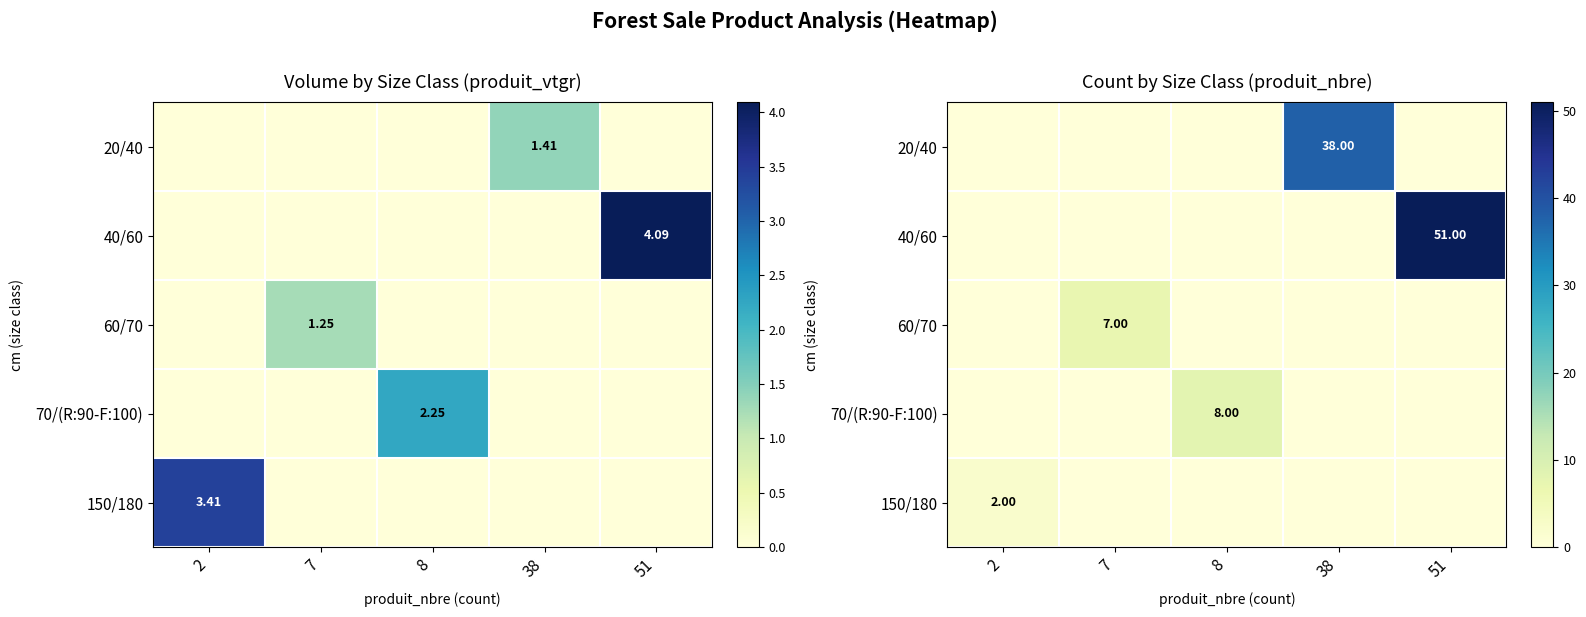

What is the maximum value shown in the chart?

51